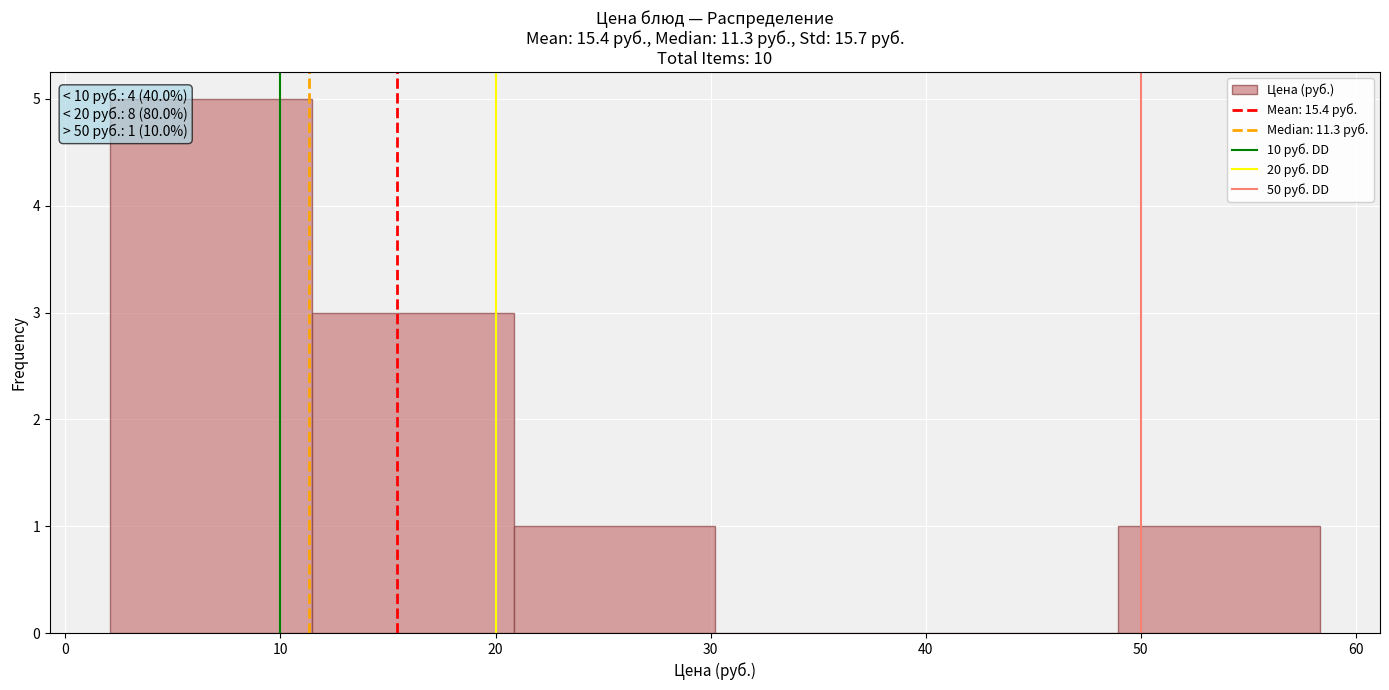

Over which range of the x-axis is the bar tallest?

2 to 11